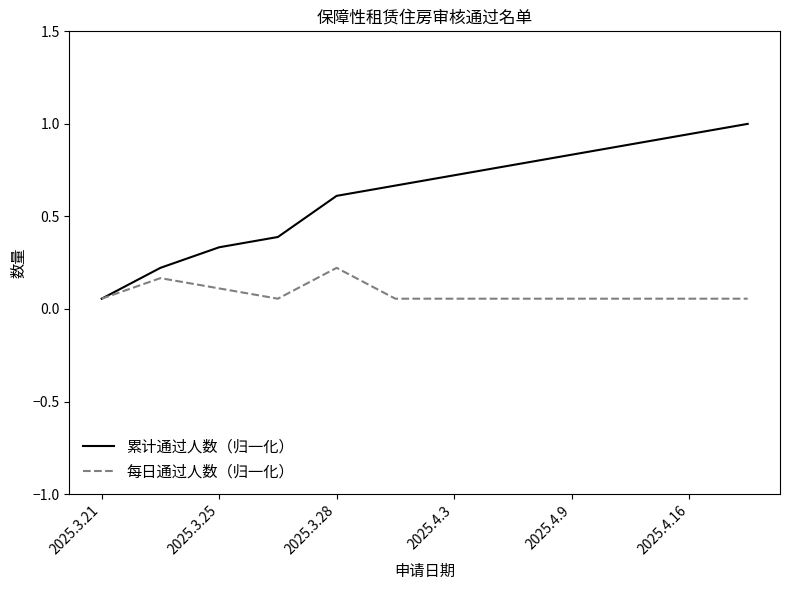

Which series has the widest spread of values?

累计通过人数（归一化）